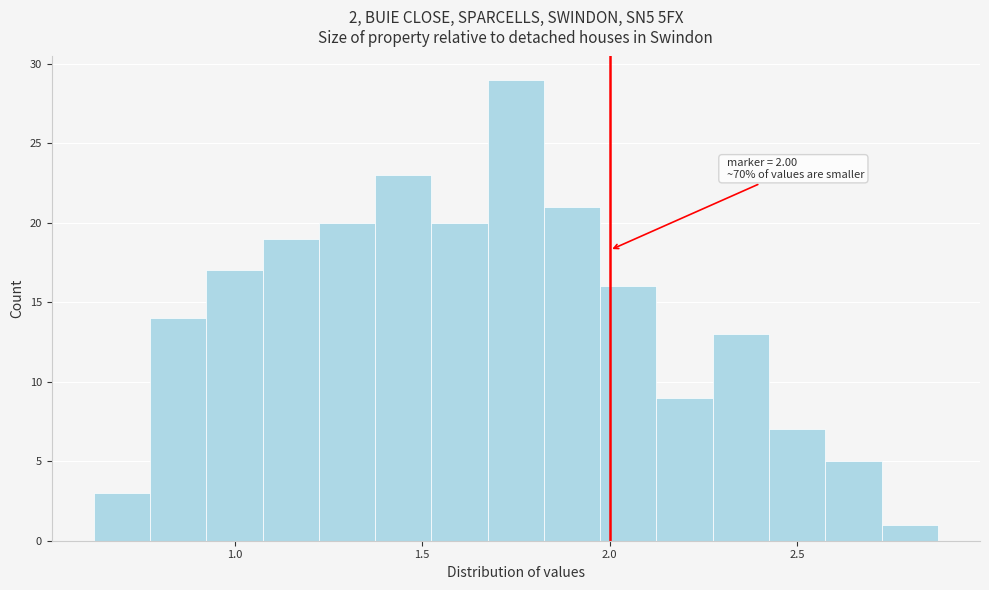

Read against the x-axis, roughly where is the centre of the tallest bar?

1.75